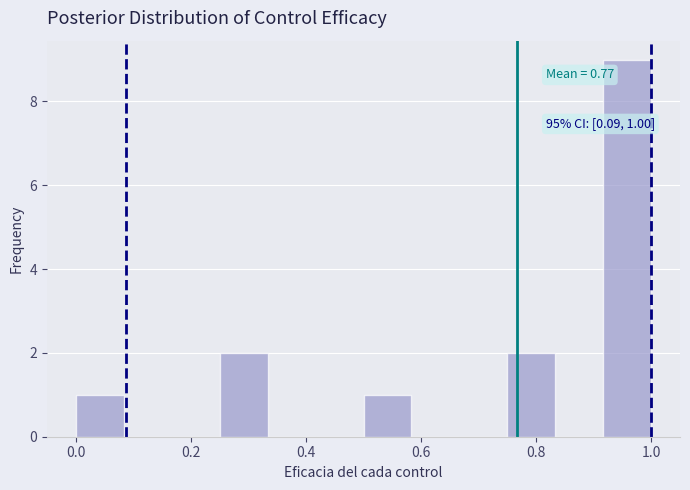

Over which range of the x-axis is the bar tallest?

0.92 to 1.00